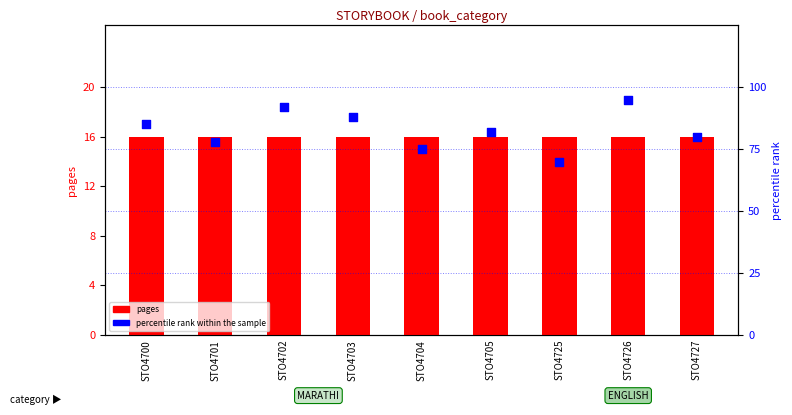

What are all the series names shown in the legend?

pages, percentile rank within the sample